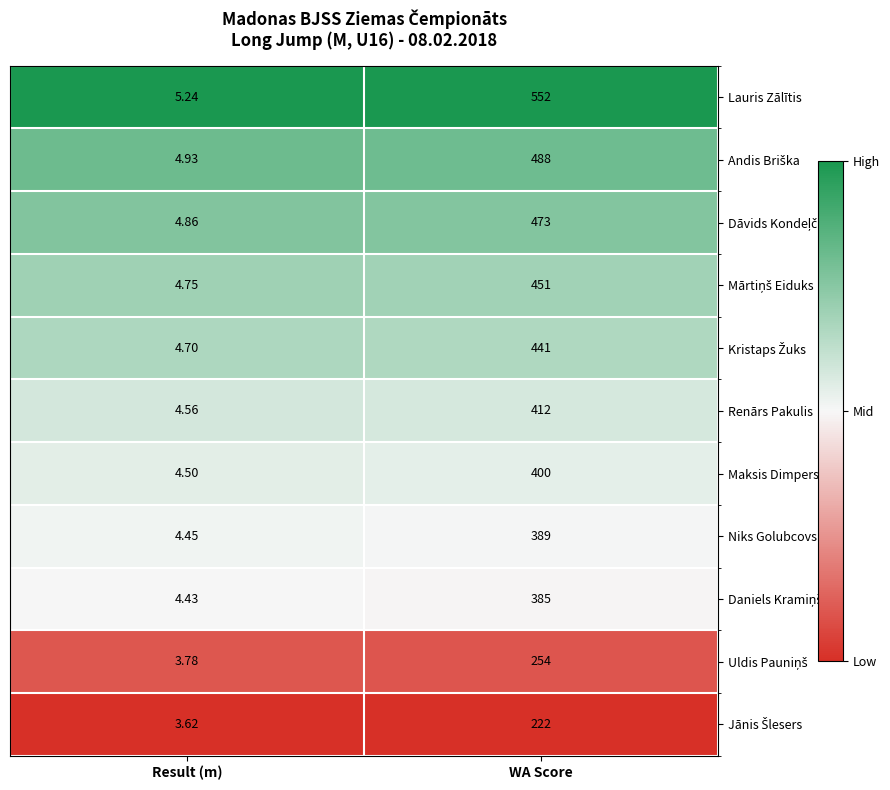

List the labels in order of Lauris Zālītis value, largest first.

WA Score, Result (m)